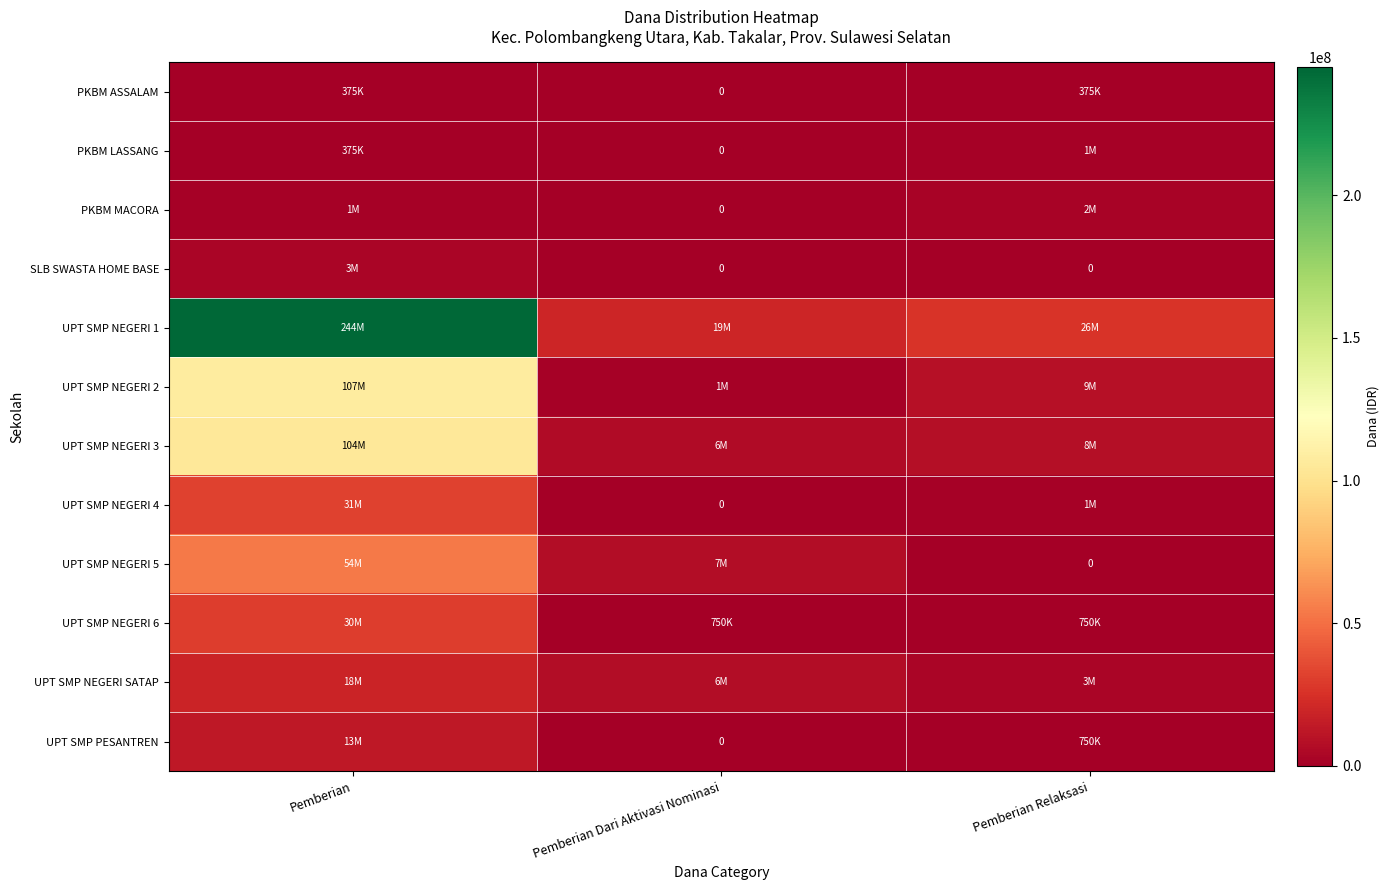

True or false: UPT SMP NEGERI 1 has a value of 9460423 at Pemberian Dari Aktivasi Nominasi.

False